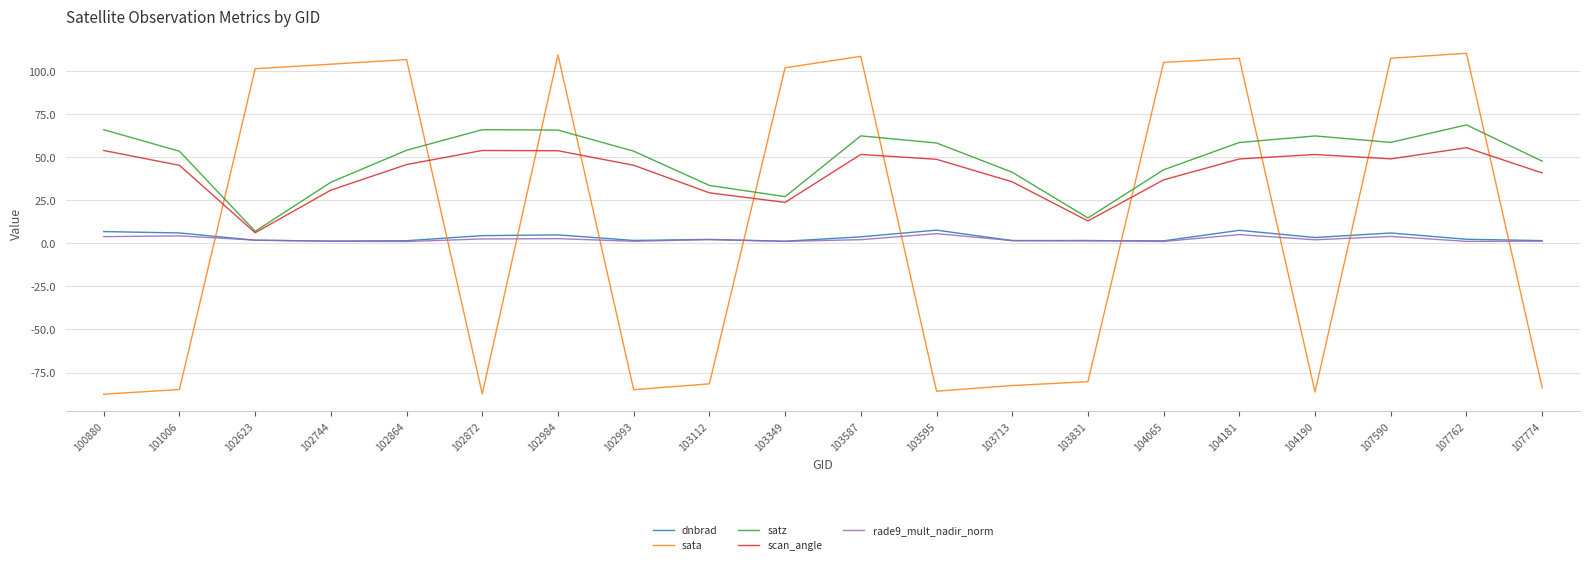

Is it true that sata equals -87.6 at 100880?

True